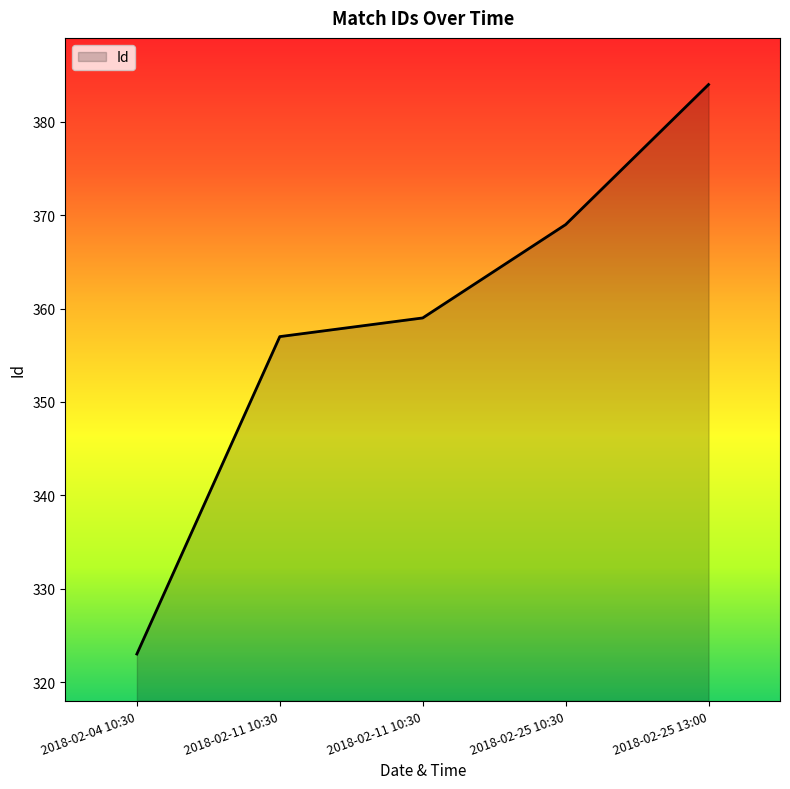

What is the difference between the second highest and minimum values?

46